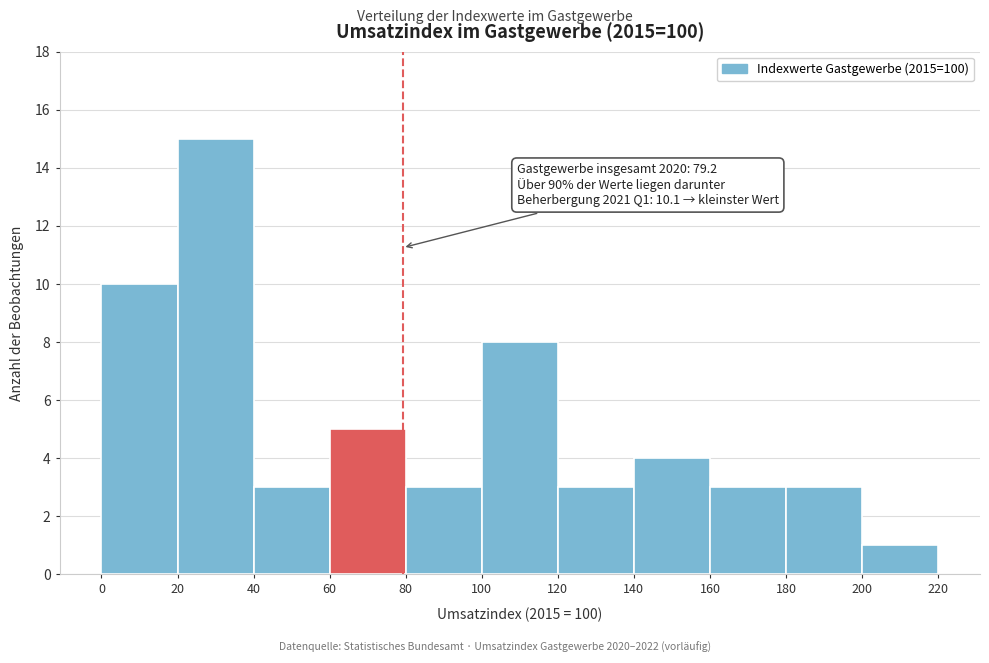

Which range on the x-axis has the tallest bar?

20 to 40